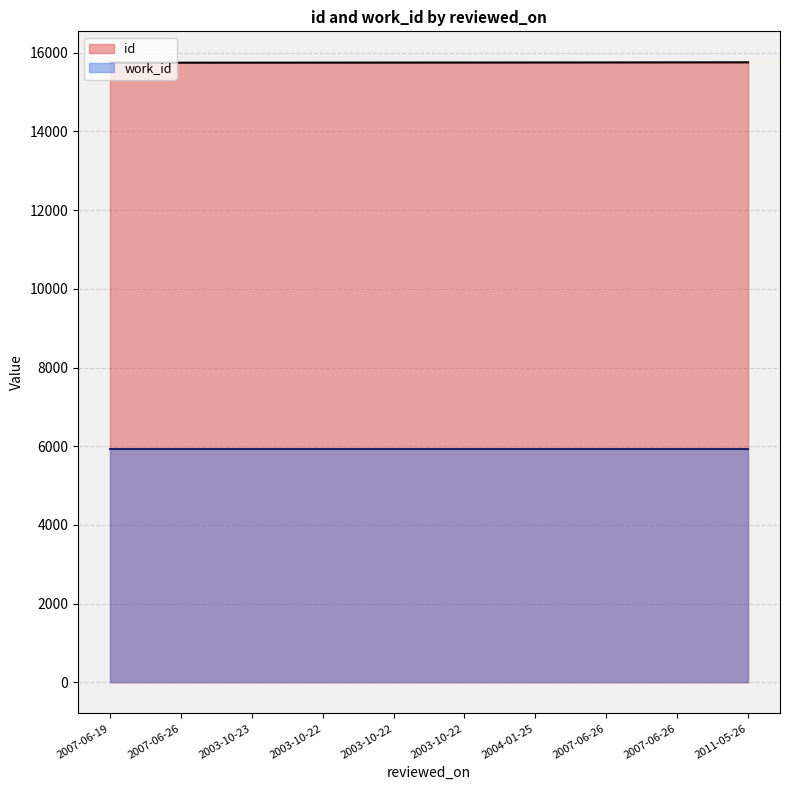

Which has a higher value, 2003-10-22 or 2007-06-26?

2007-06-26